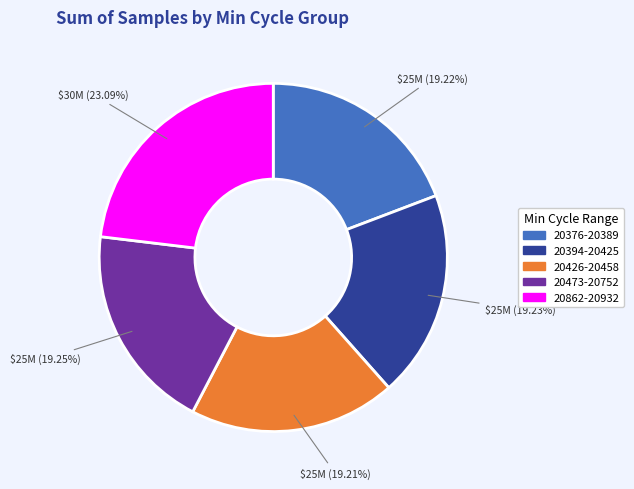

Is there any slice that represents more than half of the pie?

No